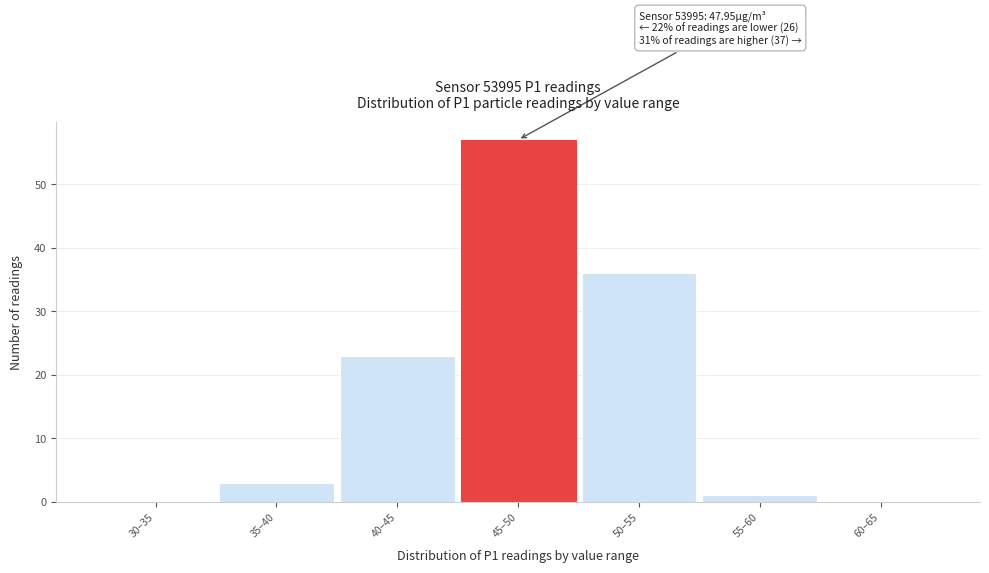

Reading left to right, extract all data points from this chart.

30–35=0	35–40=3	40–45=23	45–50=57	50–55=36	55–60=1	60–65=0